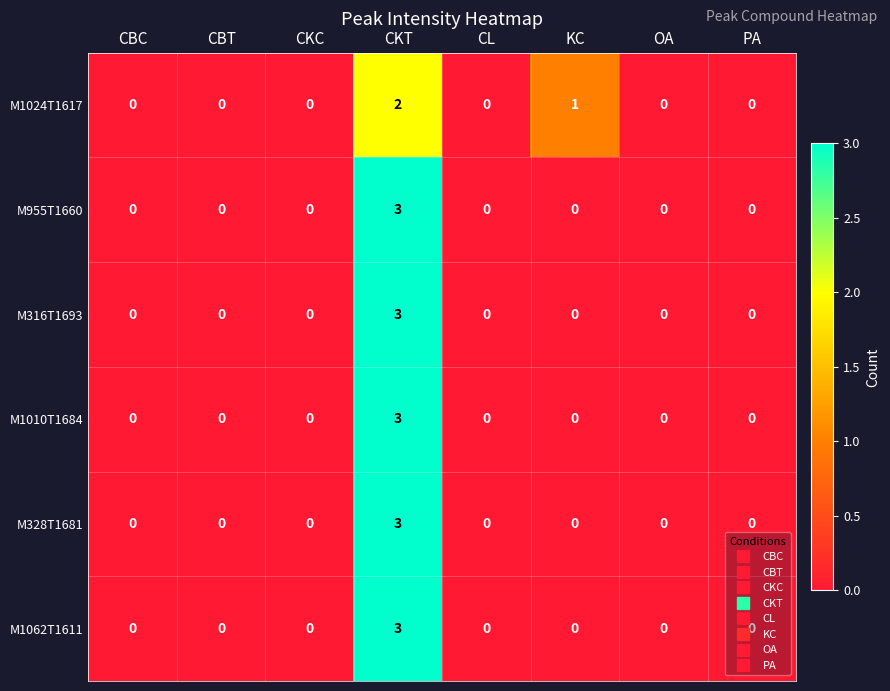

The value of M955T1660 at CBC is 0. True or false?

True